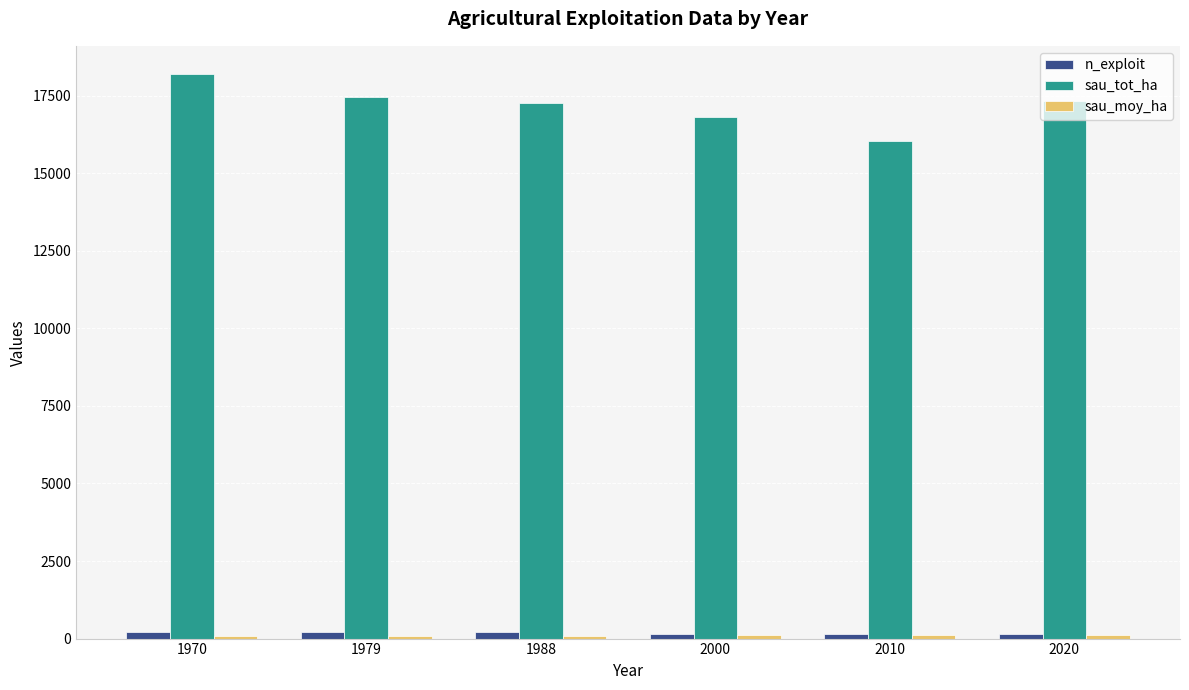

Read the sau_tot_ha value at 2000.

16805.4